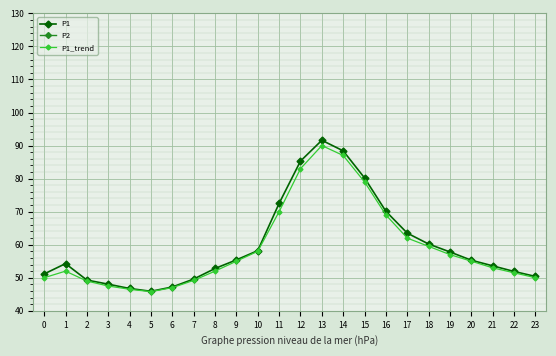

Is it true that P1 equals 124.4 at 14?

False